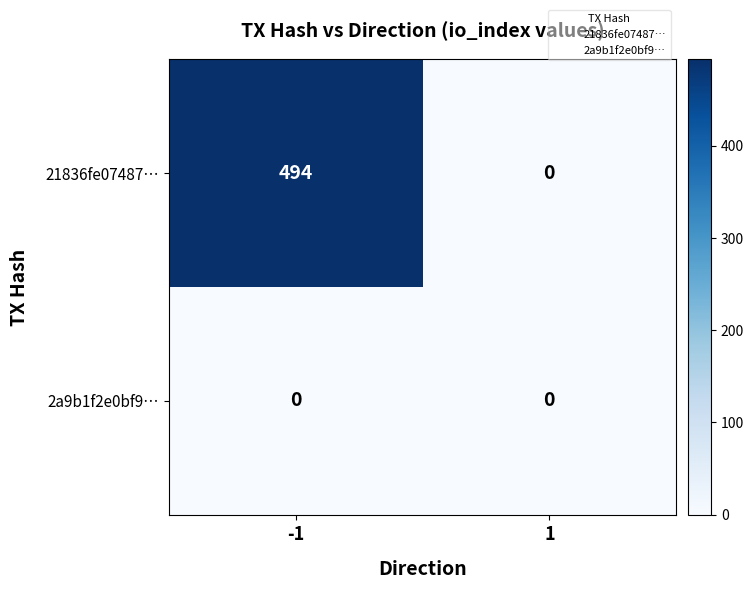

Reading right to left, transcribe all the data shown in this chart.

21836fe07487…: 0	494
2a9b1f2e0bf9…: 0	0